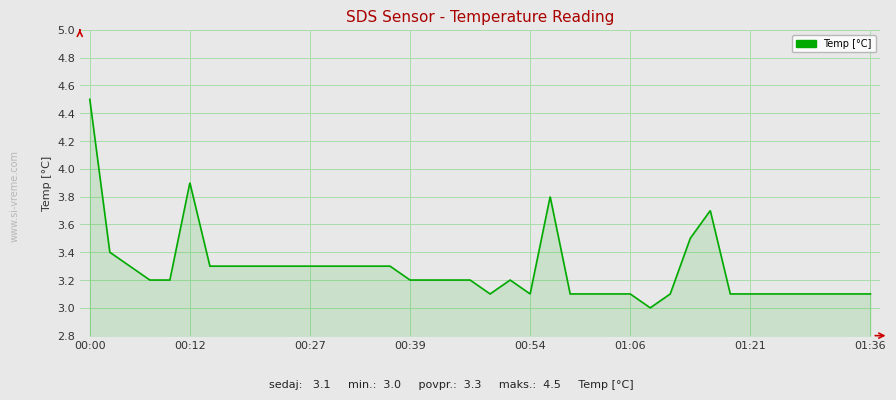

What is the maximum value shown in the chart?

4.5